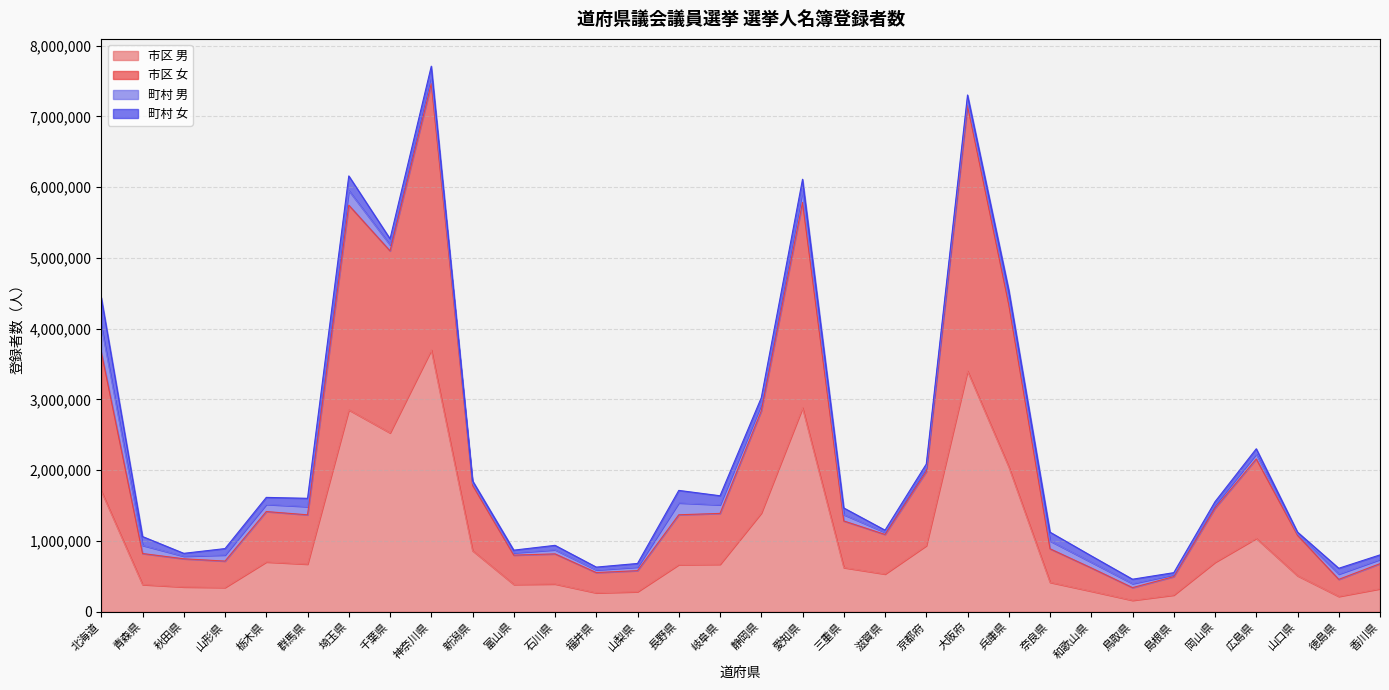

At which label does 市区 男 reach its peak?

神奈川県